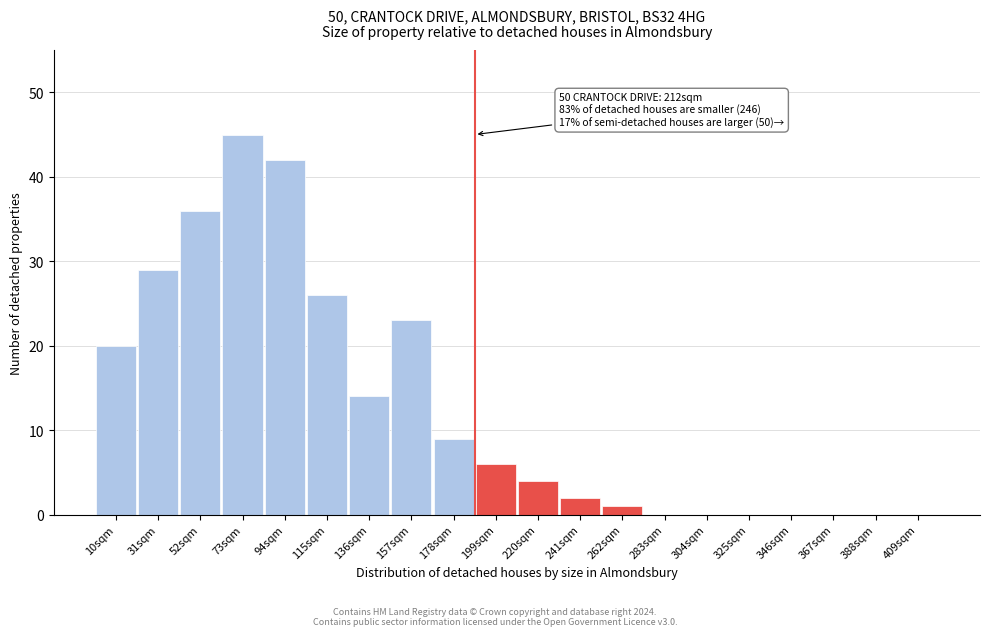

Reading right to left, extract all data points from this chart.

409sqm=0	388sqm=0	367sqm=0	346sqm=0	325sqm=0	304sqm=0	283sqm=0	262sqm=1	241sqm=2	220sqm=4	199sqm=6	178sqm=9	157sqm=23	136sqm=14	115sqm=26	94sqm=42	73sqm=45	52sqm=36	31sqm=29	10sqm=20